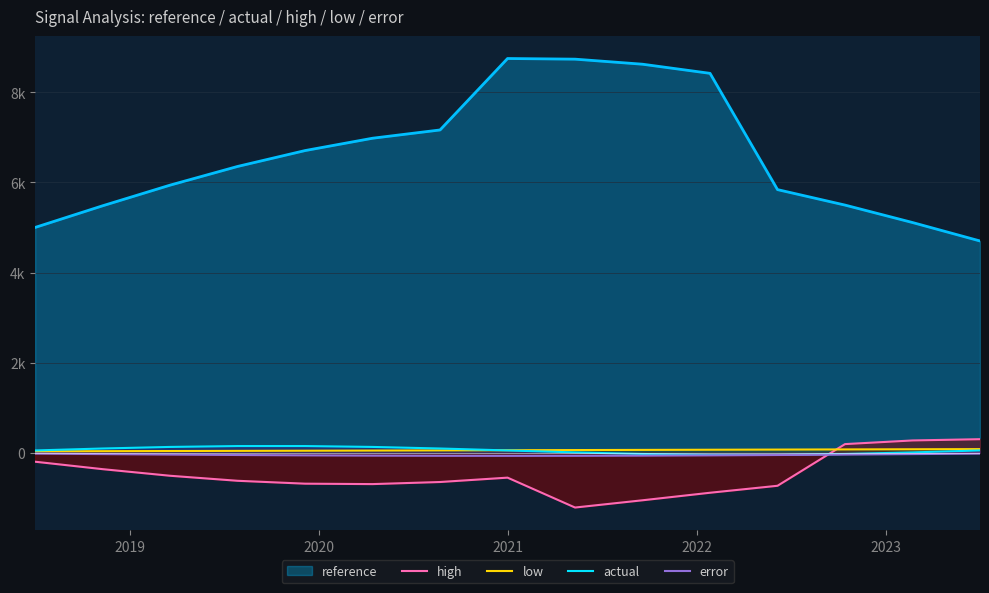

Does the chart display data point markers on the line(s)?

No